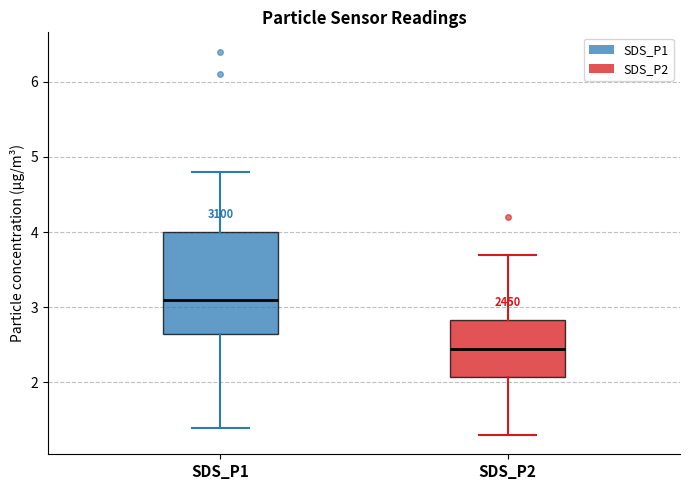

Where is the lower edge of the box for SDS_P2 on the y-axis? The values are not printed on the chart, so give them approximately, as read against the axis.

2.1